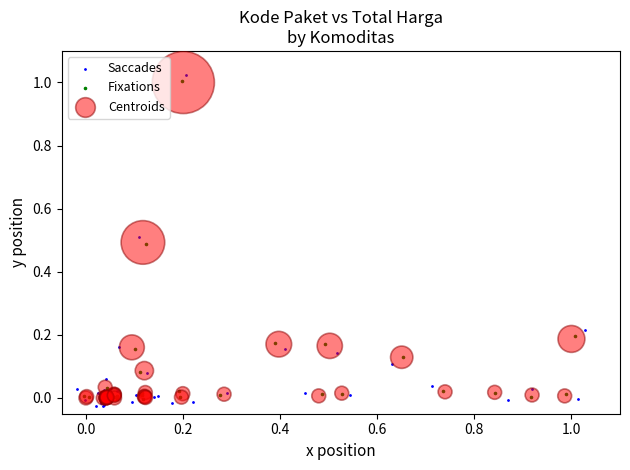

Which series has the widest spread of Y values?

Saccades